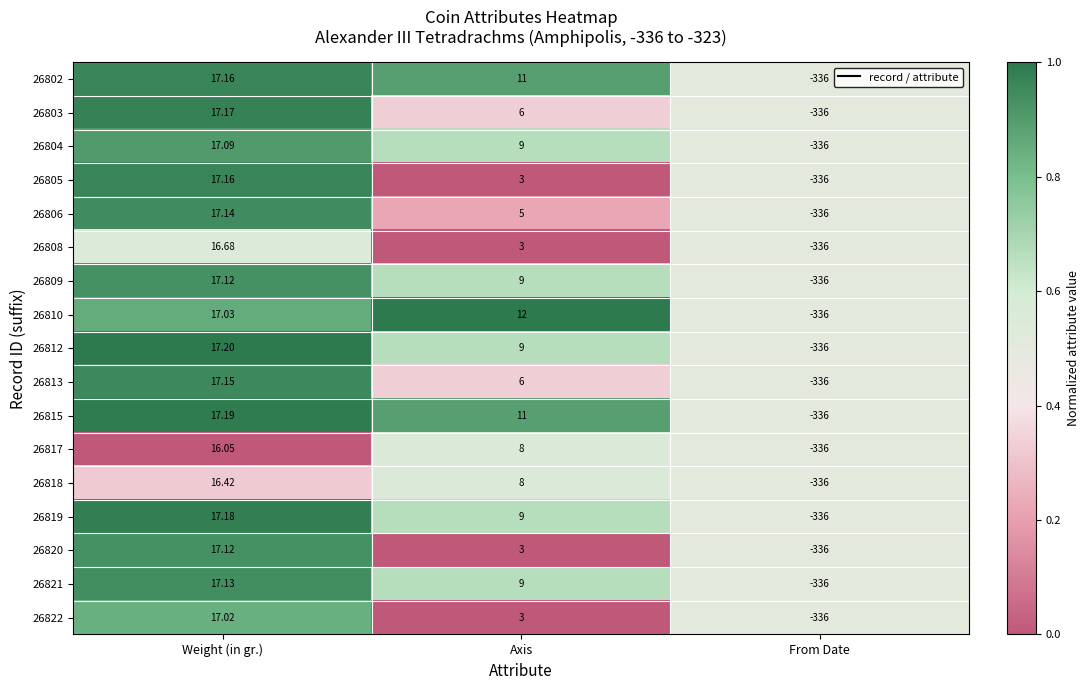

Where does the 26821 series first go above 9?

Weight (in gr.)